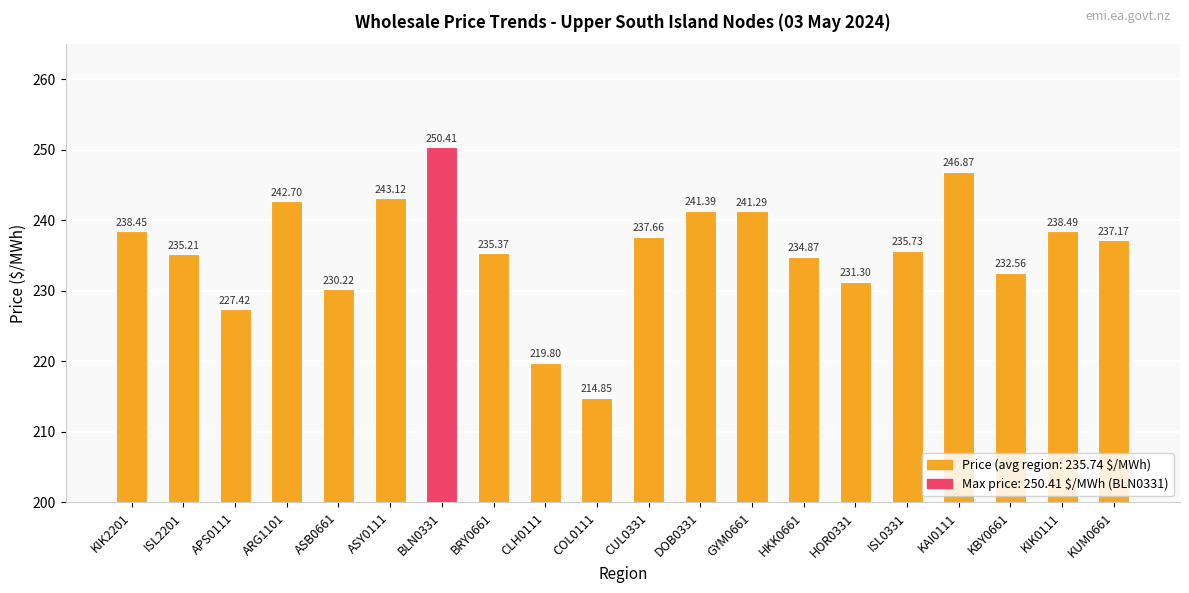

Between KIK2201 and KUM0661, which is larger?

KIK2201